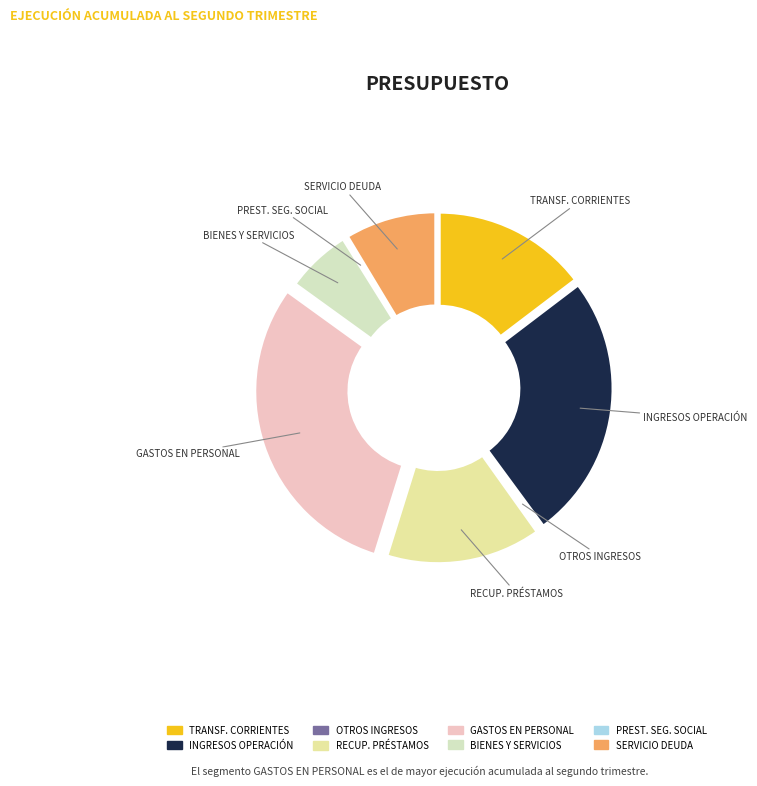

To the nearest percent, what is the combined percentage of TRANSFERENCIAS CORRIENTES and OTROS INGRESOS CORRIENTES?

15%